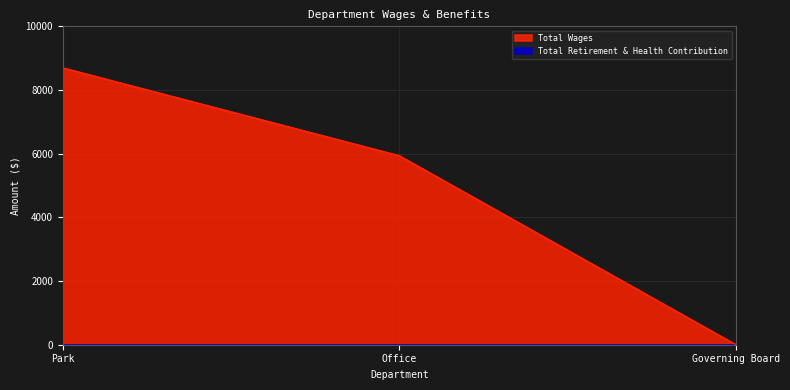

What is the difference between the maximum and minimum values?

8700